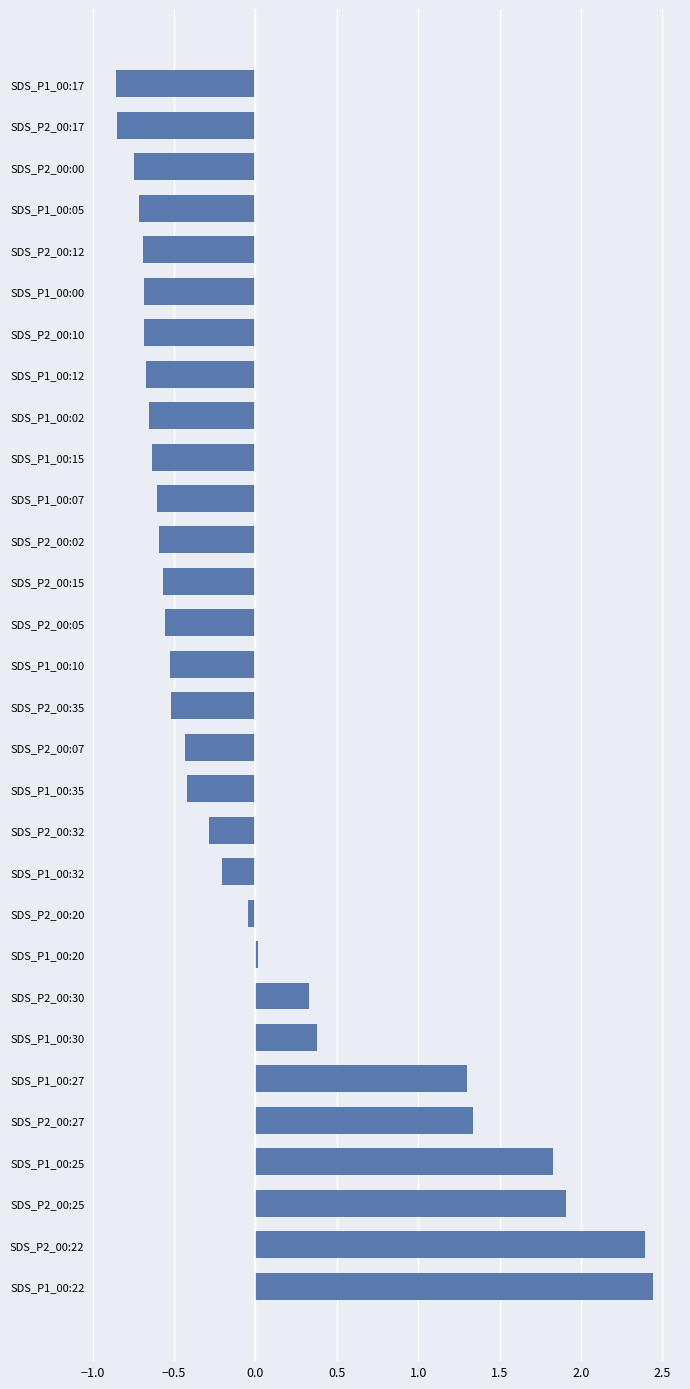

The value at SDS_P1_00:27 is 1.3. True or false?

True